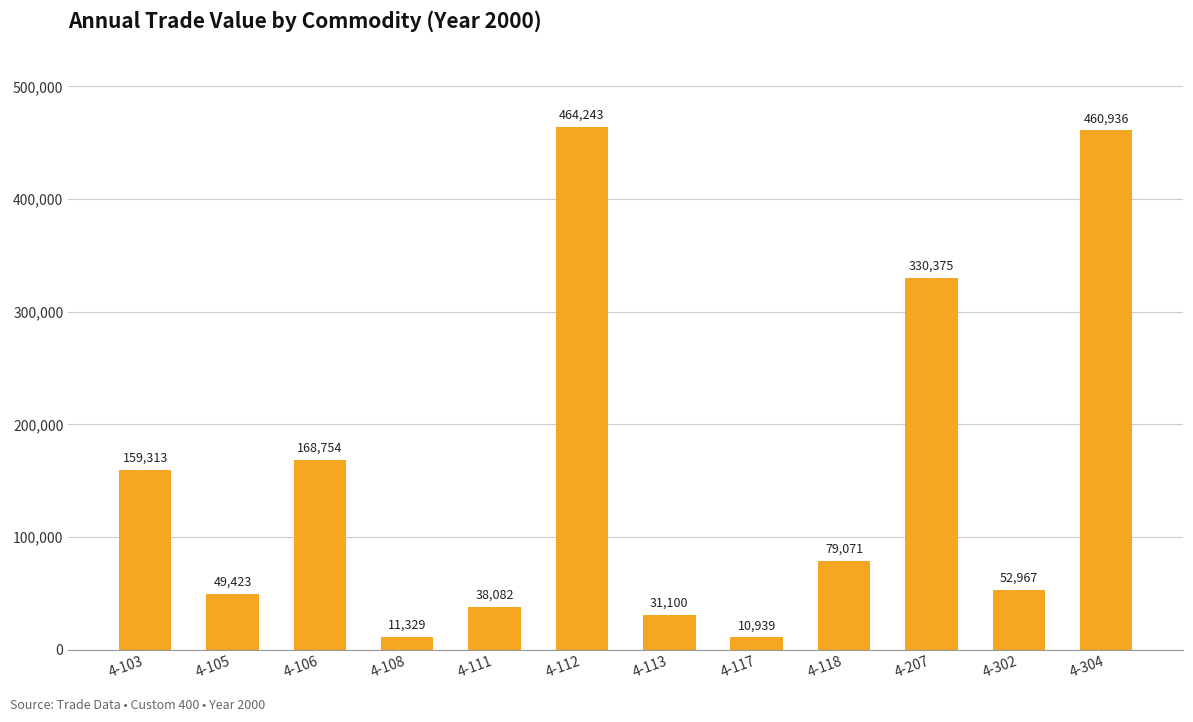

What is the sum of the values at 4-117 and 4-302?

63906